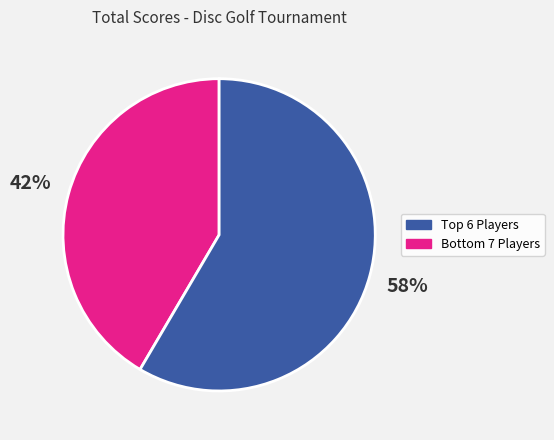

To the nearest percent, what is the average slice percentage?

50%